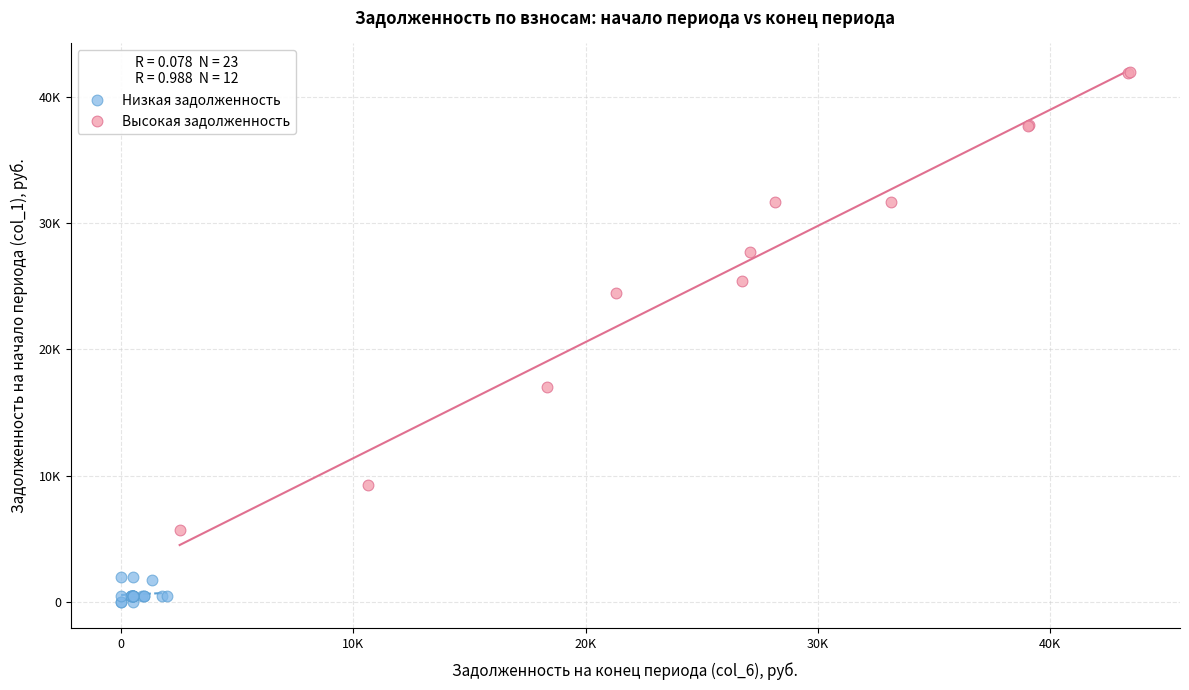

Which series reaches the minimum Y coordinate?

Низкая задолженность